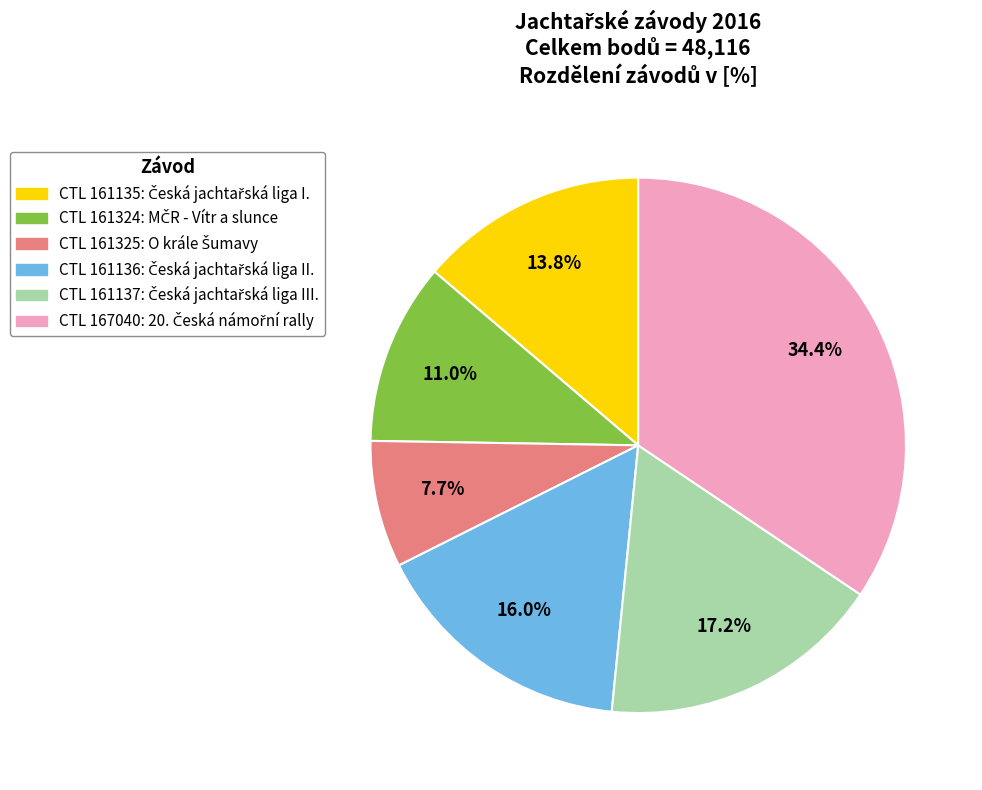

Is there any slice that represents more than half of the pie?

No